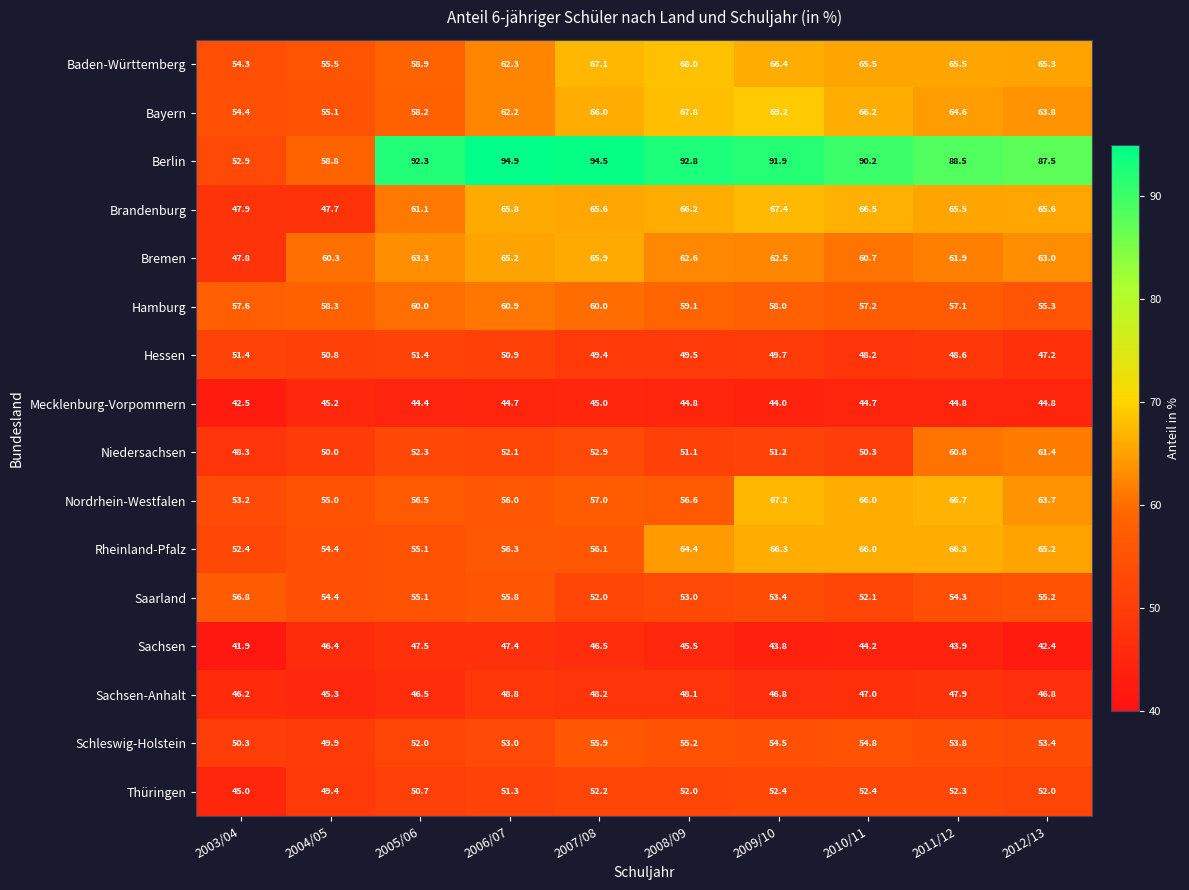

Is it true that Hessen equals 77.9 at 2003/04?

False